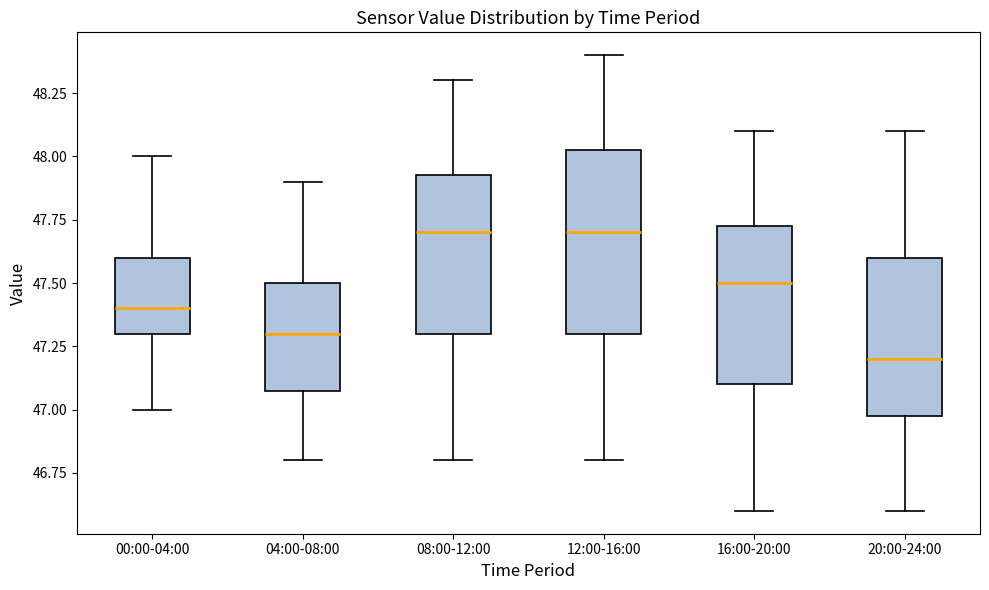

Comparing the boxes themselves (not the whiskers), which one is the tallest?

12:00-16:00